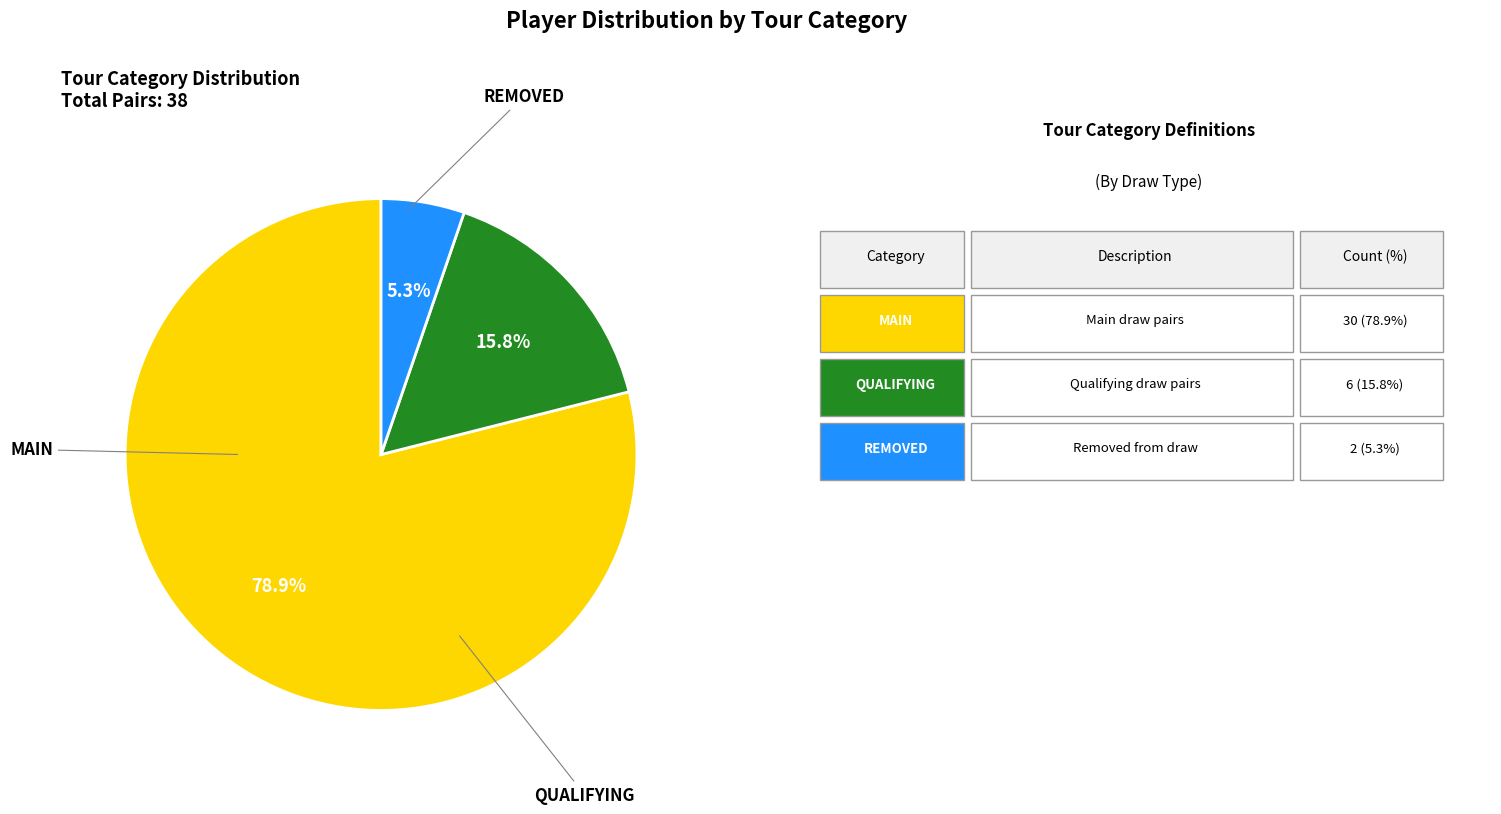

Is there a majority slice in this chart?

Yes